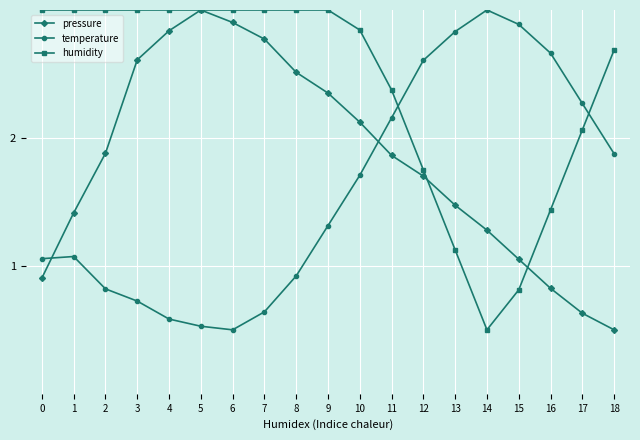

How many times do temperature and pressure cross each other?

2